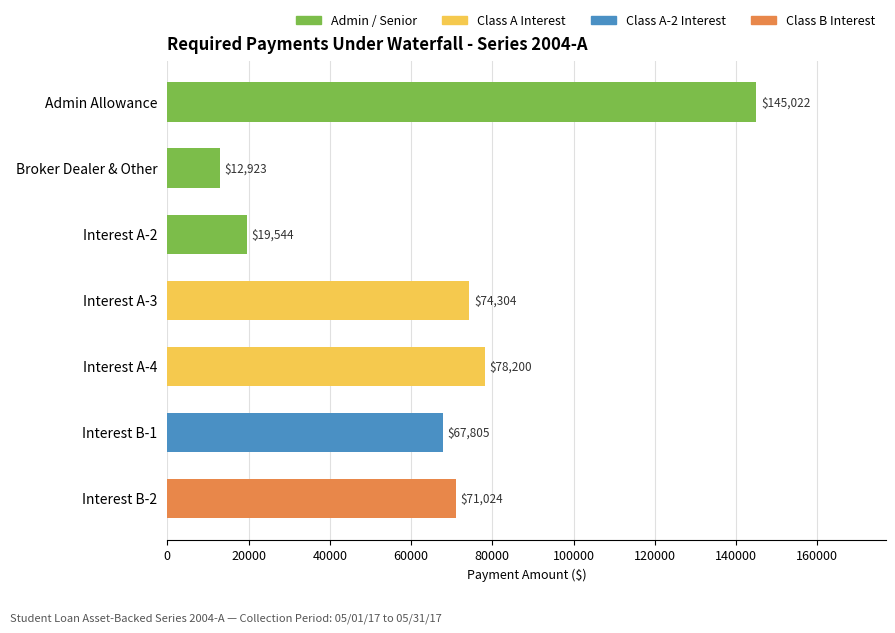

How many data points are less than 71024?

3